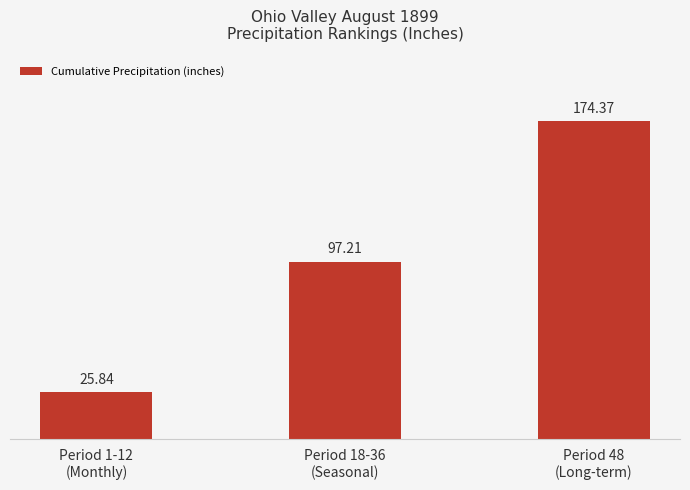

Reading left to right, what are all the values shown in this chart?

25.8	97.2	174.4